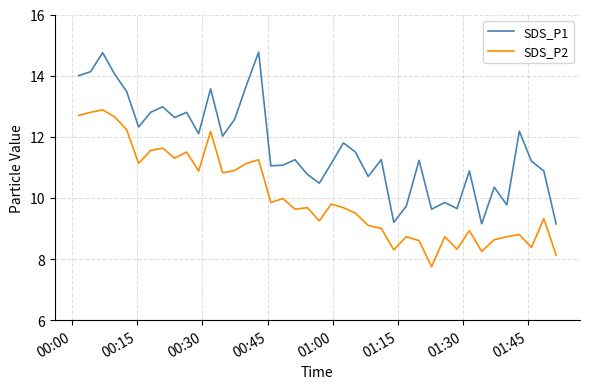

True or false: SDS_P1 and SDS_P2 cross at least once.

False